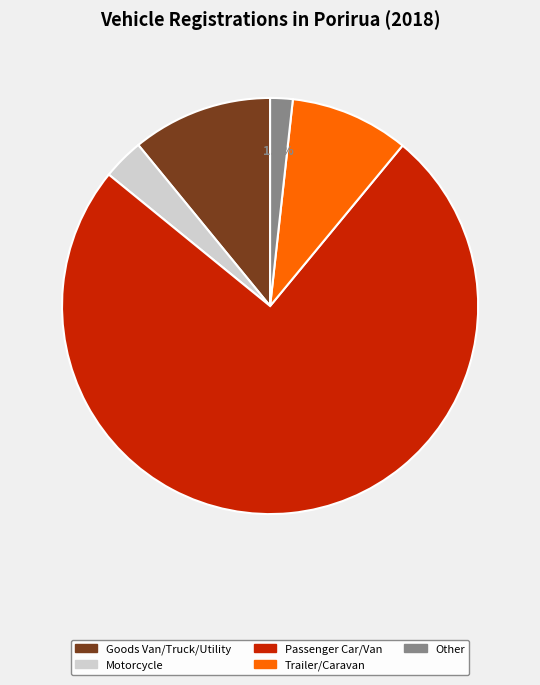

Does any single category account for the majority?

Yes